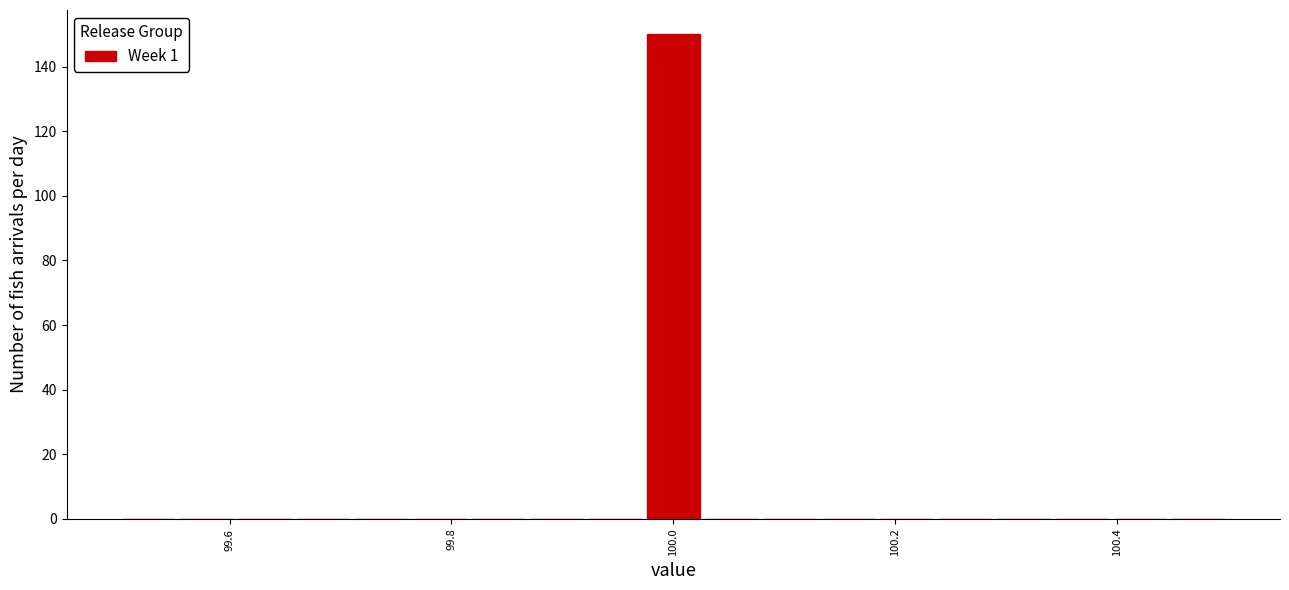

Around what value on the x-axis is the tallest bar? Give the approximate position of its centre, as read against the axis.

100.00